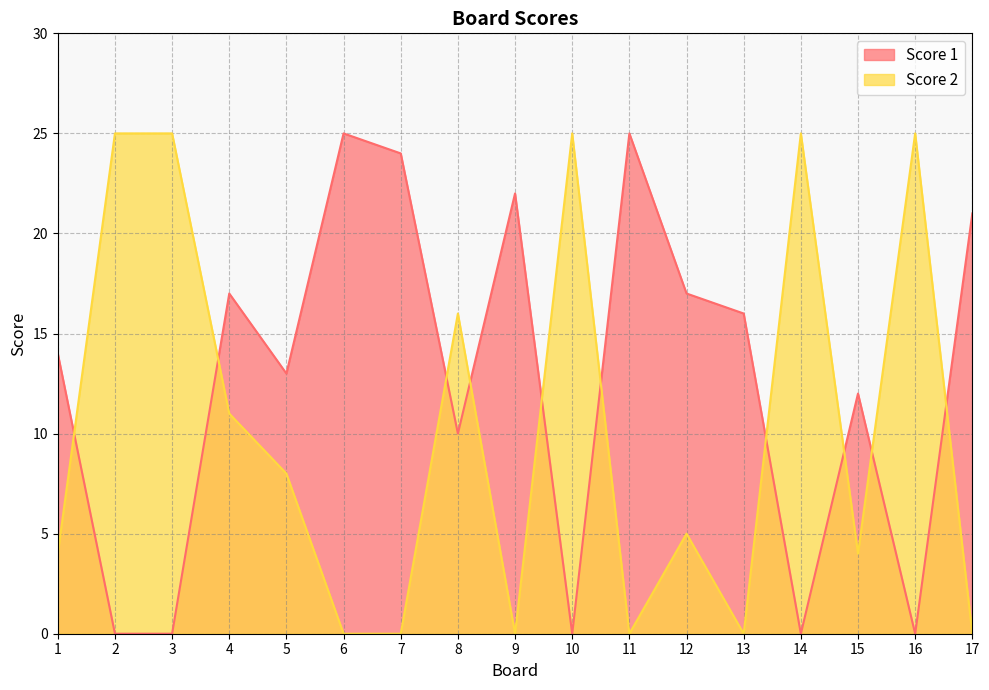

True or false: Score 1 has a value of 6 at 13.

False